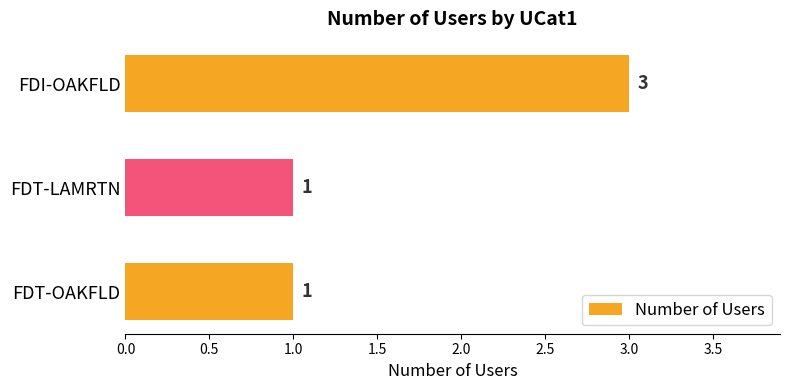

What is the greatest value displayed?

3